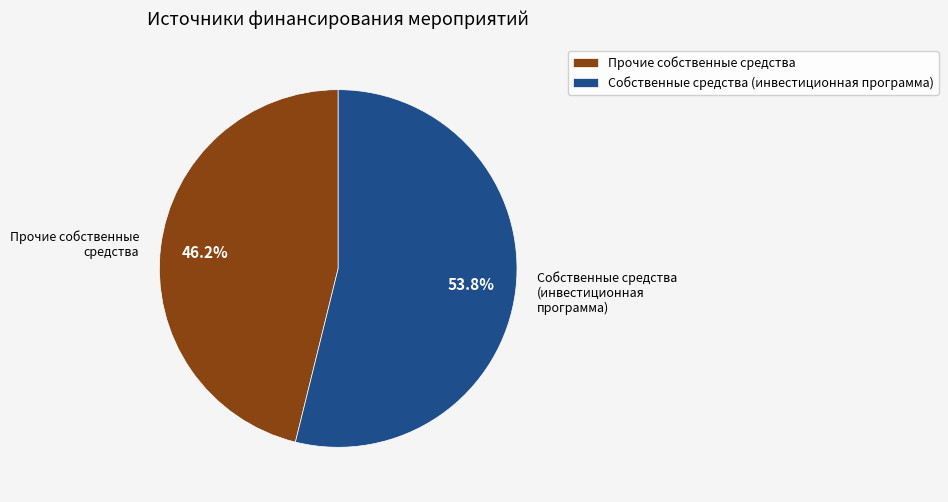

How many slices are in this pie chart?

2